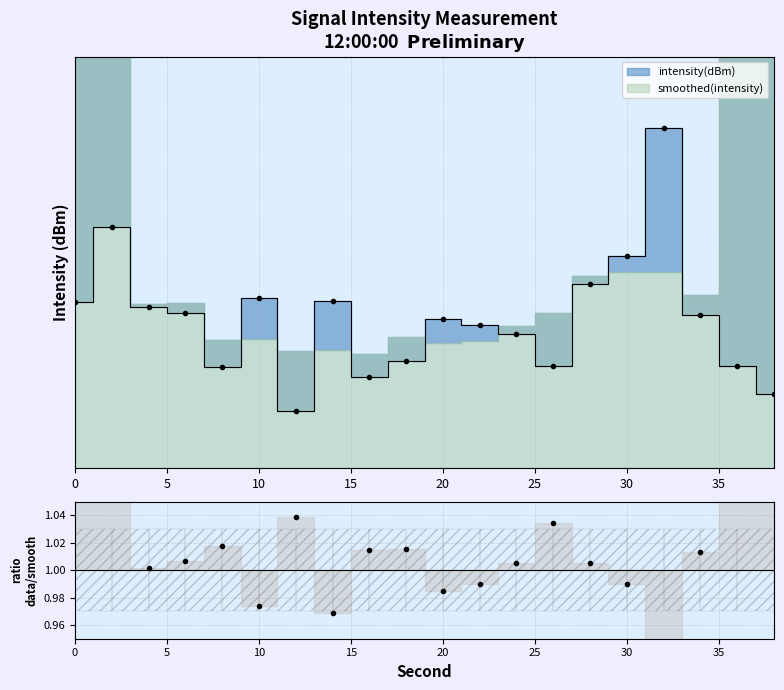

Read the value at 30.

-119.9